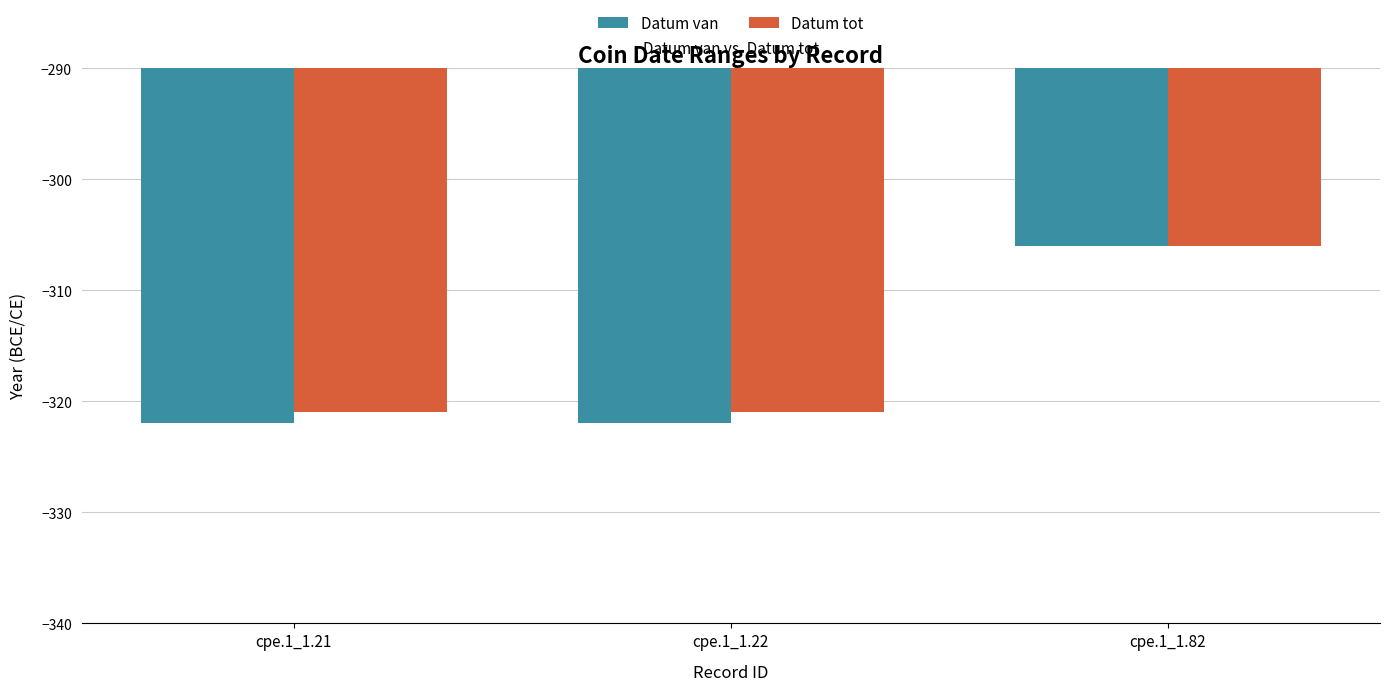

How many bars are there in each group?

2